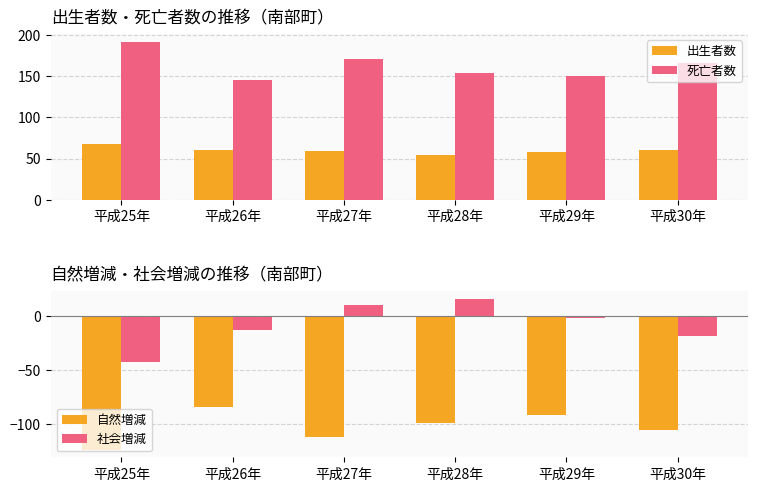

Which has a higher value, 平成26年 or 平成25年?

平成25年